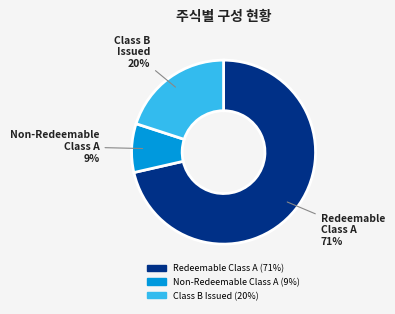

To the nearest percent, what is the average slice percentage?

33%